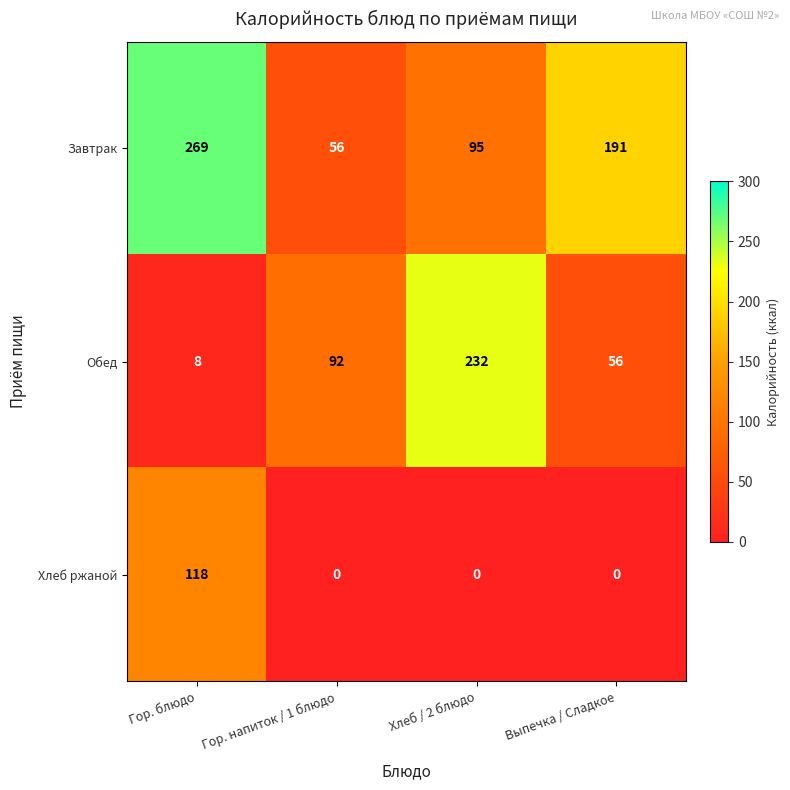

Where is Обед nearest to the value 120?

Гор. напиток / 1 блюдо